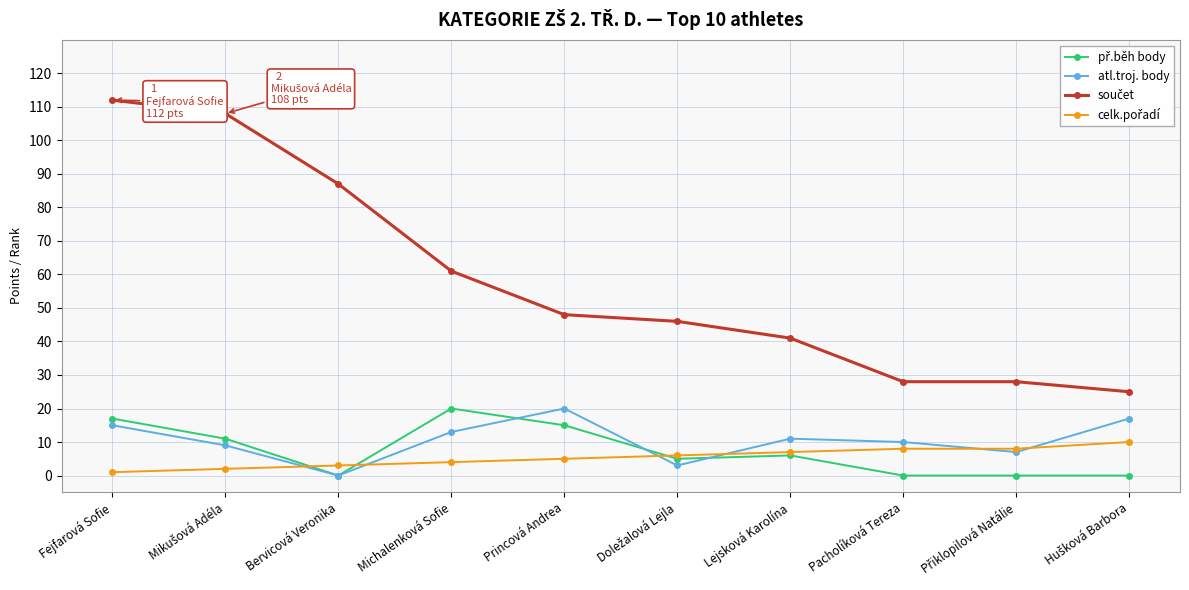

What is the approximate value of atl.troj. body at Princová Andrea?

20